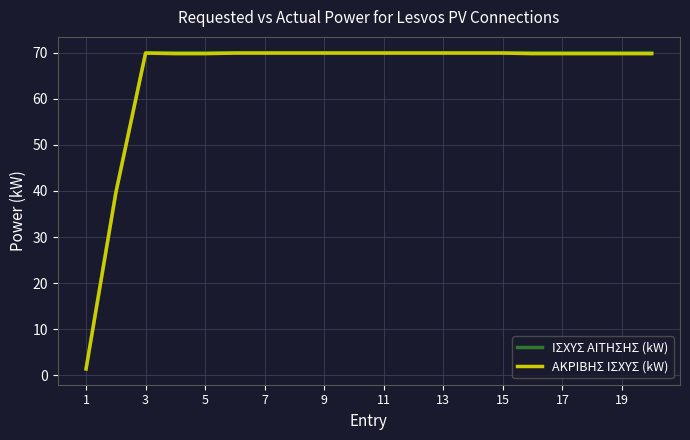

What is the maximum value for ΙΣΧΥΣ ΑΙΤΗΣΗΣ (kW)?

70.0